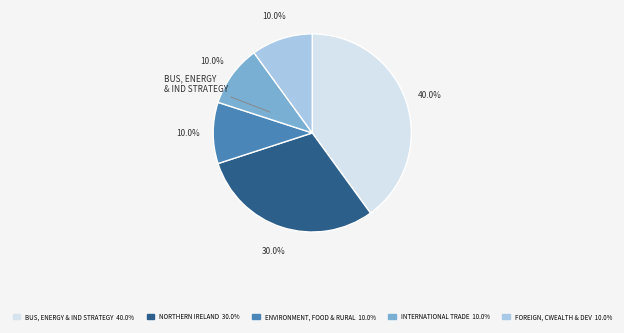

Does any single category account for the majority?

No